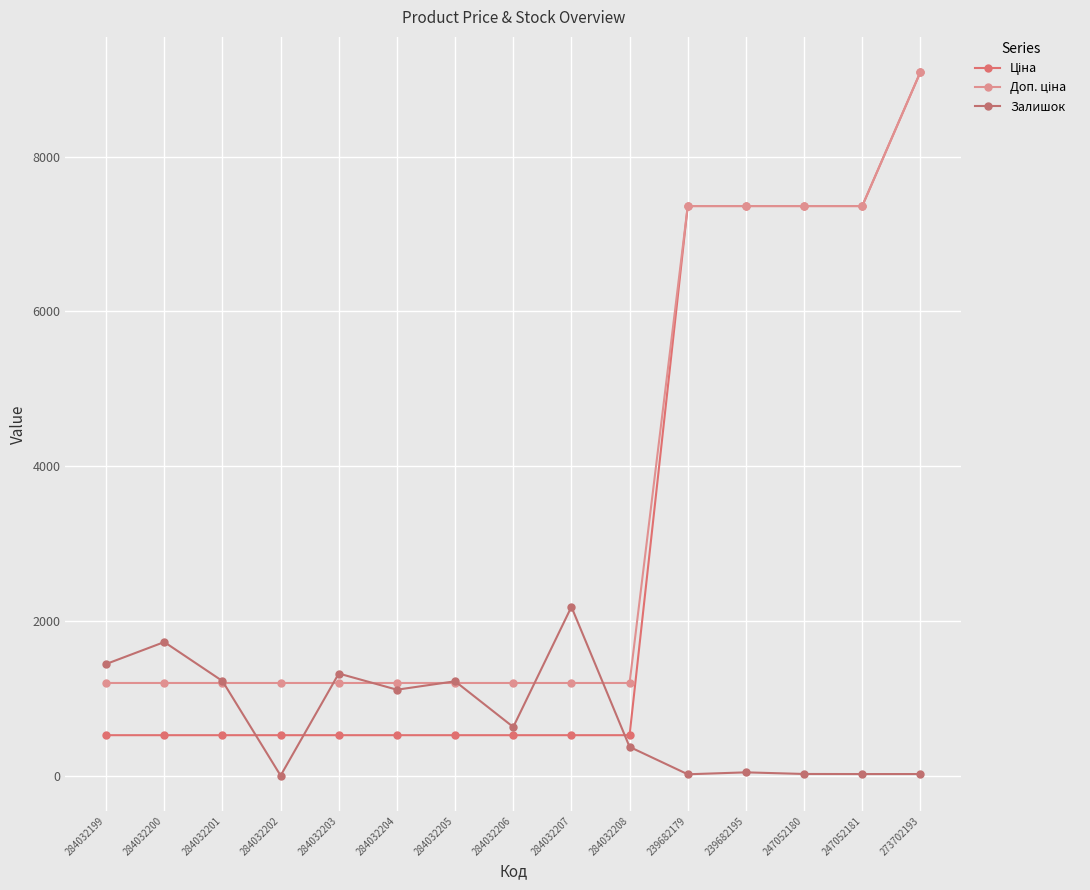

Count the number of data series in this chart.

3